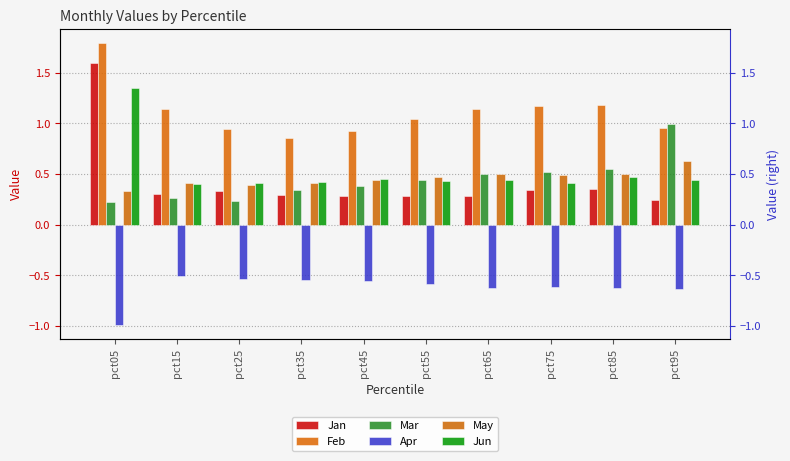

Rank the series by their maximum value, from highest to lowest.

Feb, Jan, Jun, Mar, May, Apr